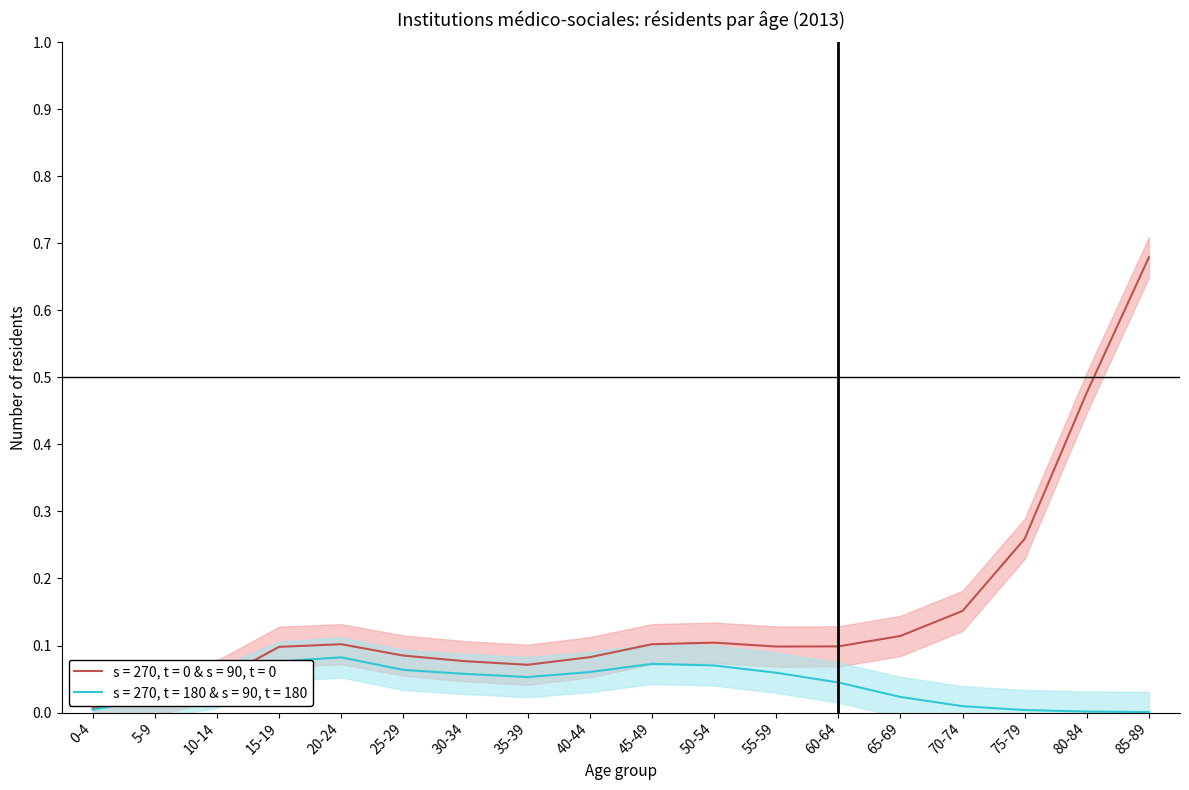

List the series in order of their peak value, lowest first.

Etablissements pour handicapés (H), Total institutions (F)